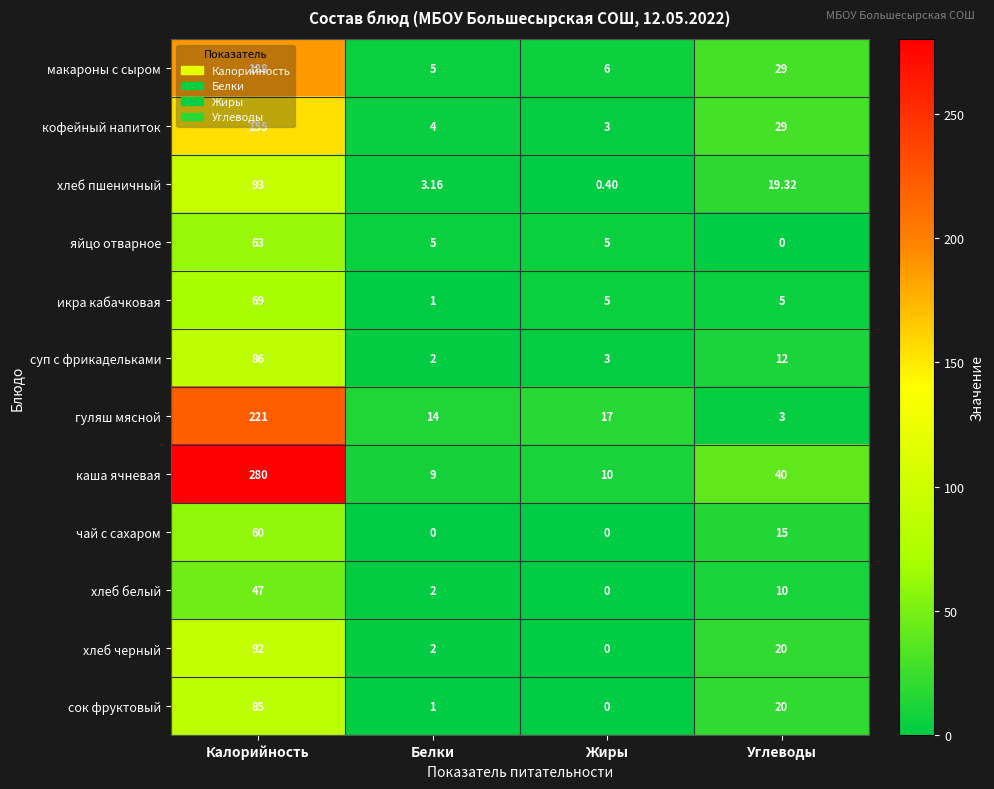

At which label does хлеб белый reach its minimum?

Жиры